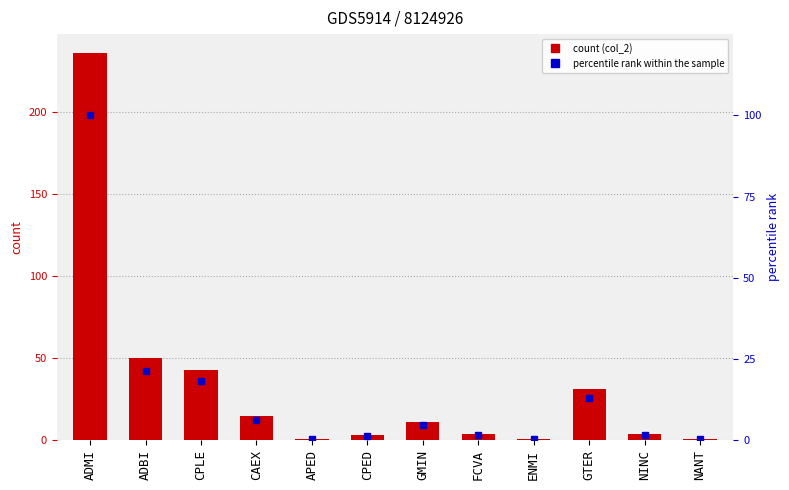

At which label does col_2 first exceed 11?

ADMI